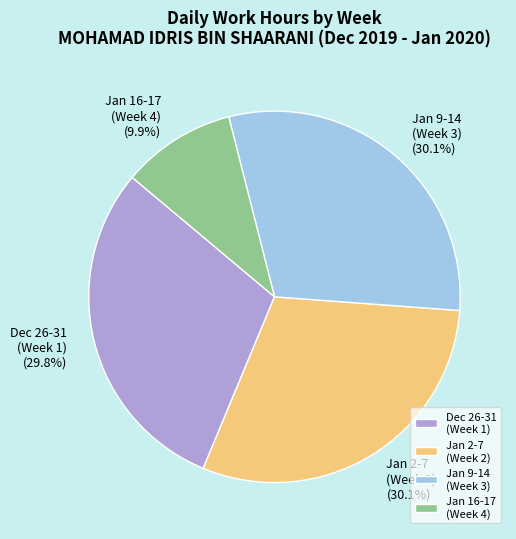

Combined, do Dec 26-31 (Week 1) and Jan 9-14 (Week 3) account for over 50%?

Yes